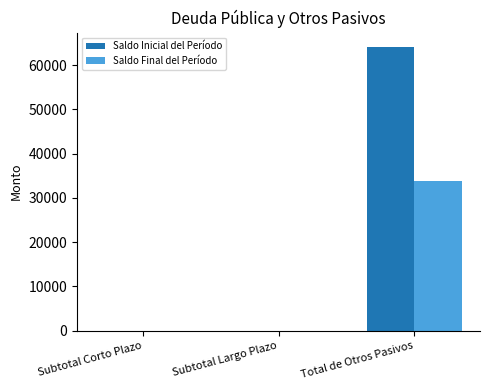

What is the greatest value displayed?

64107.7